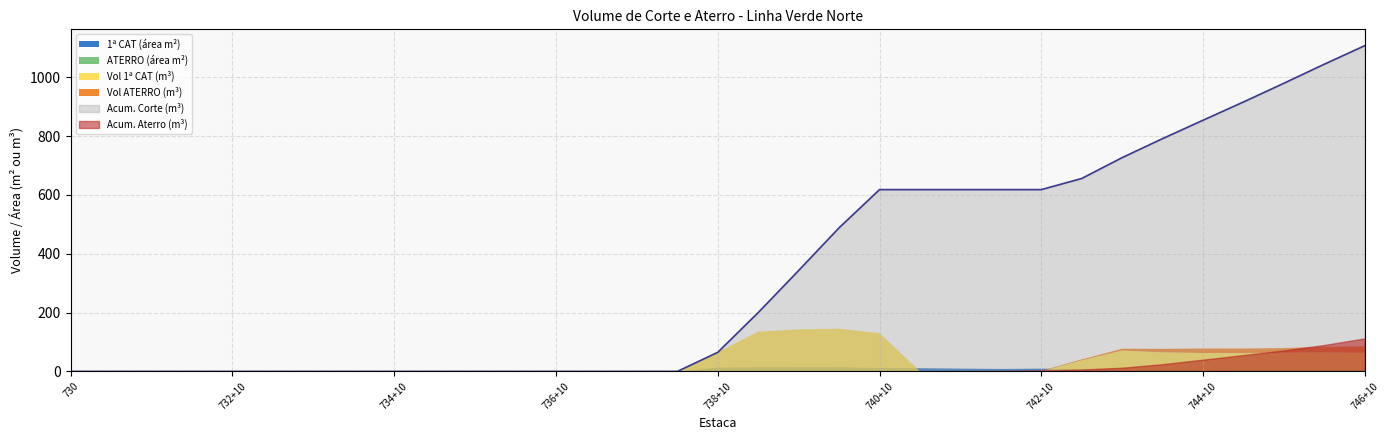

Reading right to left, transcribe all the data shown in this chart.

1a_CAT: 746+10=6.2	746=6.4	745+10=6.5	745=6.2	744+10=6.2	744=6.3	743+10=6.6	743=7.6	742+10=9.3	742=8.3	741+10=9.4	741=10.8	740+10=11.5	740=14.5	739+10=14.6	739=14.0	738+10=13.0	738=0.0	737+10=0.0	737=0.0	736+10=0.0	736=0.0	735+10=0.0	735=0.0	734+10=0.0	734=0.0	733+10=0.0	733=0.0	732+10=0.0	732=0.0	731+10=0.0	731=0.0	730=0.0
ATERRO: 746+10=1.8	746=1.6	745+10=1.2	745=1.2	744+10=1.2	744=1.1	743+10=0.7	743=0.2	742+10=0.2	742=0.1	741+10=0.0	741=0.0	740+10=0.0	740=0.0	739+10=0.0	739=0.0	738+10=0.0	738=0.0	737+10=0.0	737=0.0	736+10=0.0	736=0.0	735+10=0.0	735=0.0	734+10=0.0	734=0.0	733+10=0.0	733=0.0	732+10=0.0	732=0.0	731+10=0.0	731=0.0	730=0.0
VOL_1CAT: 746+10=63.0	746=64.8	745+10=63.7	745=62.1	744+10=62.5	744=64.6	743+10=70.9	743=37.9	742+10=0.0	742=0.0	741+10=0.0	741=0.0	740+10=129.7	740=145.2	739+10=143.0	739=135.1	738+10=64.9	738=0.0	737+10=0.0	737=0.0	736+10=0.0	736=0.0	735+10=0.0	735=0.0	734+10=0.0	734=0.0	733+10=0.0	733=0.0	732+10=0.0	732=0.0	731+10=0.0	731=0.0	730=0.0
VOL_ATERRO: 746+10=22.4	746=18.7	745+10=15.7	745=15.6	744+10=15.3	744=12.0	743+10=6.2	743=2.9	742+10=1.9	742=0.7	741+10=0.4	741=0.3	740+10=0.1	740=0.0	739+10=0.0	739=0.0	738+10=0.0	738=0.0	737+10=0.0	737=0.0	736+10=0.0	736=0.0	735+10=0.0	735=0.0	734+10=0.0	734=0.0	733+10=0.0	733=0.0	732+10=0.0	732=0.0	731+10=0.0	731=0.0	730=0.0
ACUM_CORTE: 746+10=1107.3	746=1044.3	745+10=979.5	745=915.8	744+10=853.8	744=791.3	743+10=726.7	743=655.8	742+10=617.9	742=617.9	741+10=617.9	741=617.9	740+10=617.9	740=488.2	739+10=343.0	739=200.0	738+10=64.9	738=0.0	737+10=0.0	737=0.0	736+10=0.0	736=0.0	735+10=0.0	735=0.0	734+10=0.0	734=0.0	733+10=0.0	733=0.0	732+10=0.0	732=0.0	731+10=0.0	731=0.0	730=0.0
ACUM_ATERRO: 746+10=112.3	746=89.9	745+10=71.3	745=55.6	744+10=40.0	744=24.6	743+10=12.6	743=6.5	742+10=3.6	742=1.7	741+10=0.9	741=0.5	740+10=0.1	740=0.0	739+10=0.0	739=0.0	738+10=0.0	738=0.0	737+10=0.0	737=0.0	736+10=0.0	736=0.0	735+10=0.0	735=0.0	734+10=0.0	734=0.0	733+10=0.0	733=0.0	732+10=0.0	732=0.0	731+10=0.0	731=0.0	730=0.0